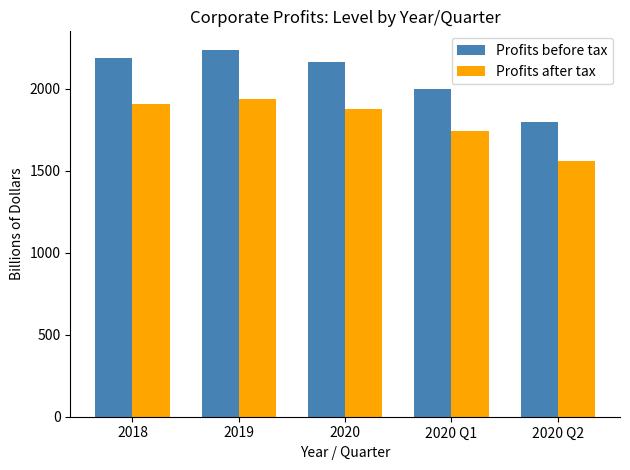

What is the lowest value of the Profits after tax series?

1557.1